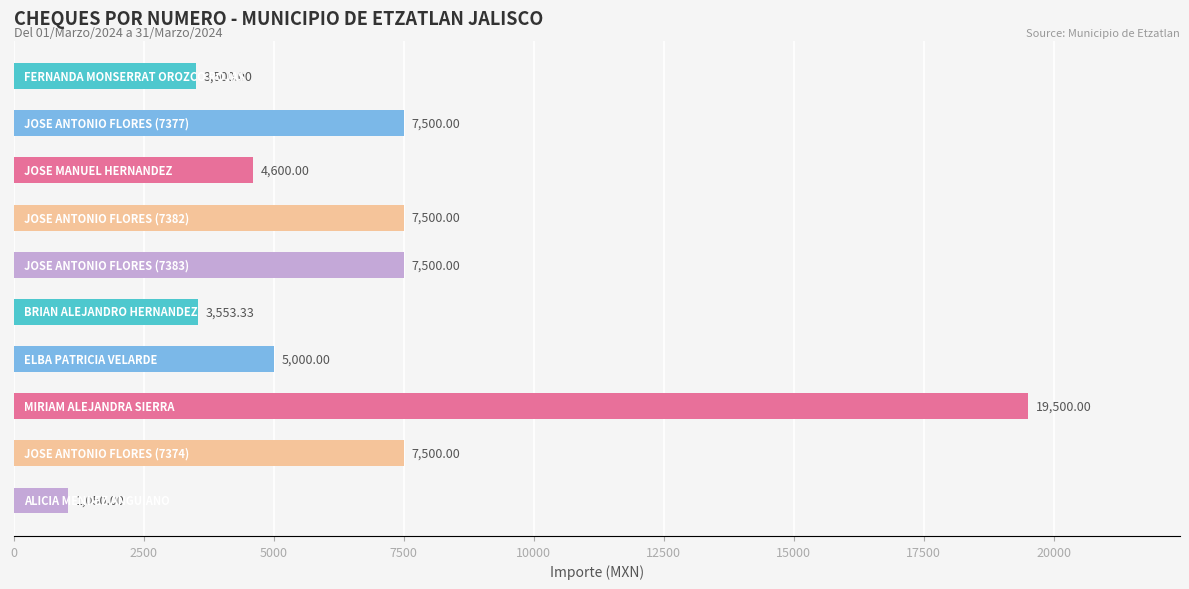

What is the difference between the maximum and second lowest values?

16000.0